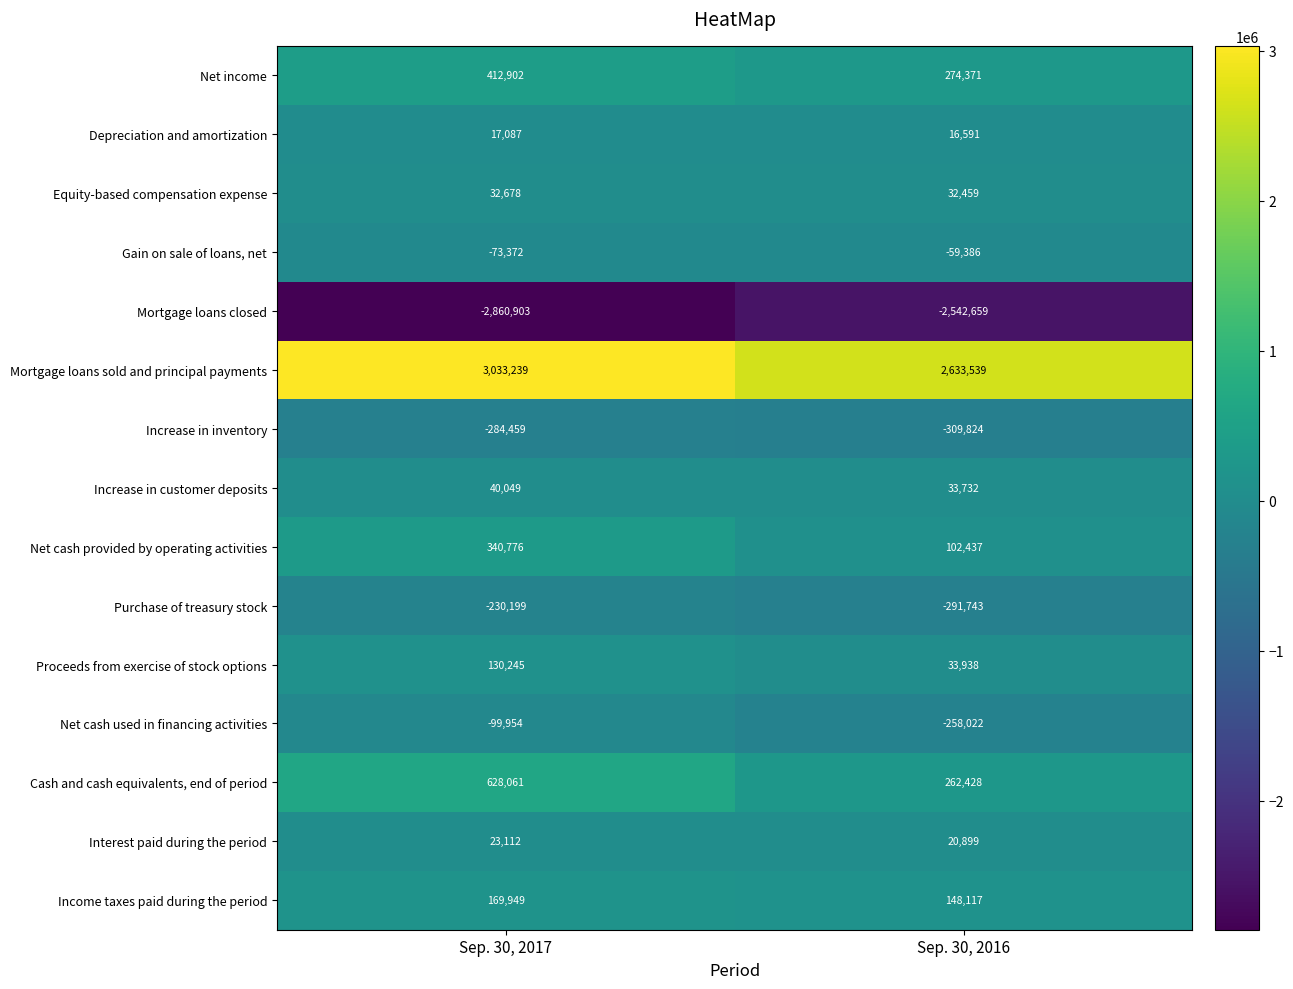

Is it true that Mortgage loans sold and principal payments equals 1395658 at Sep. 30, 2017?

False